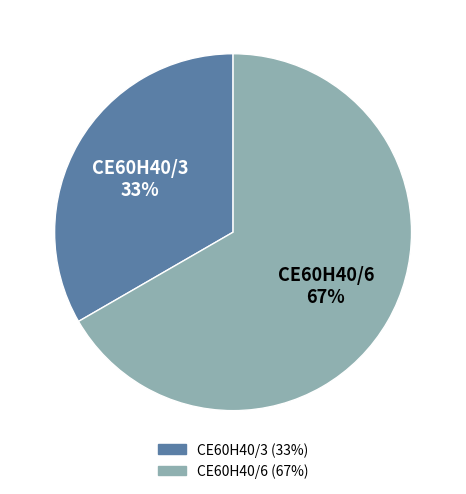

Combined, do CE60H40/6 and CE60H40/3 account for over 50%?

Yes